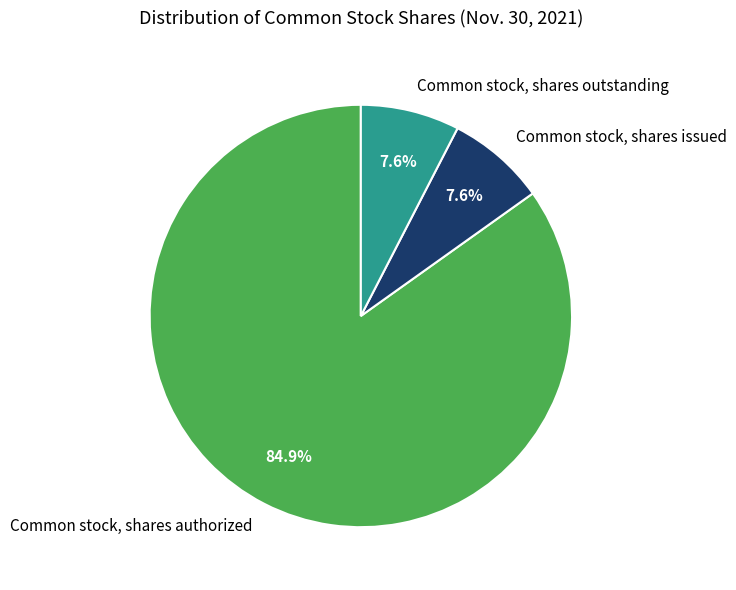

To the nearest percent, what is the average slice percentage?

33%